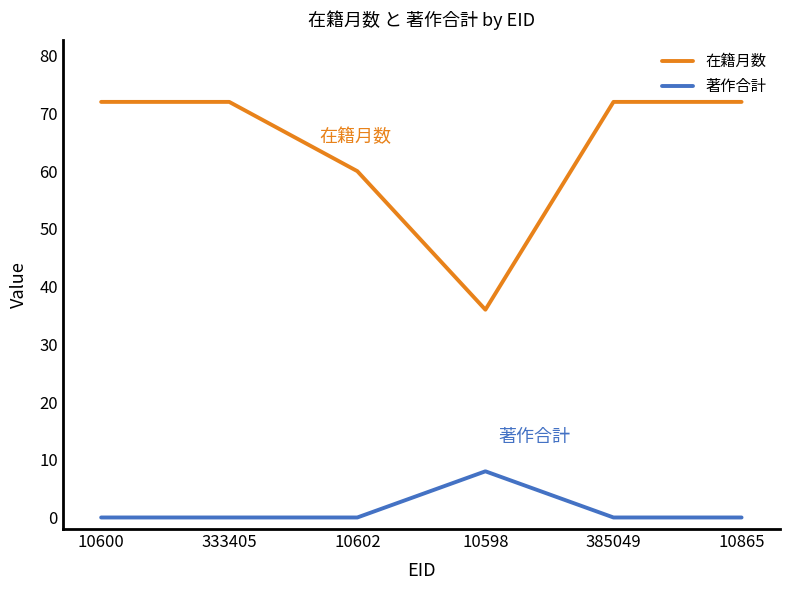

Which series has the widest spread of values?

在籍月数